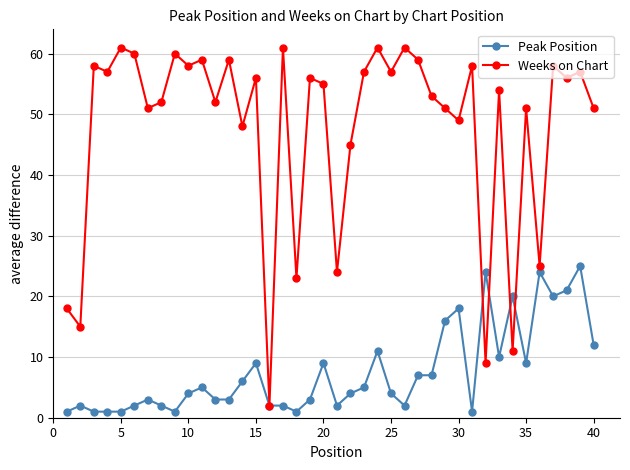

How many interior local peaks does the Weeks on Chart series have?

15